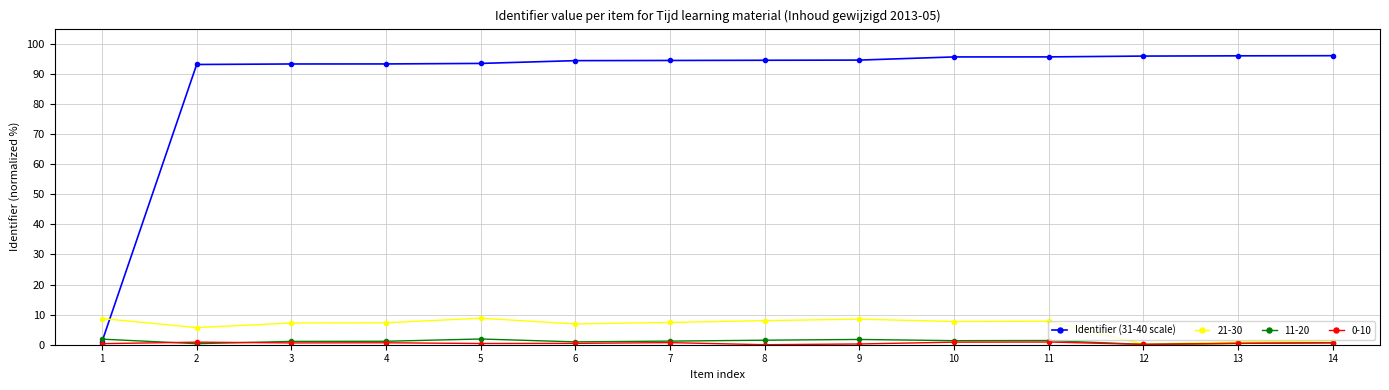

The value of 21-30 at 10 is 3.7. True or false?

False